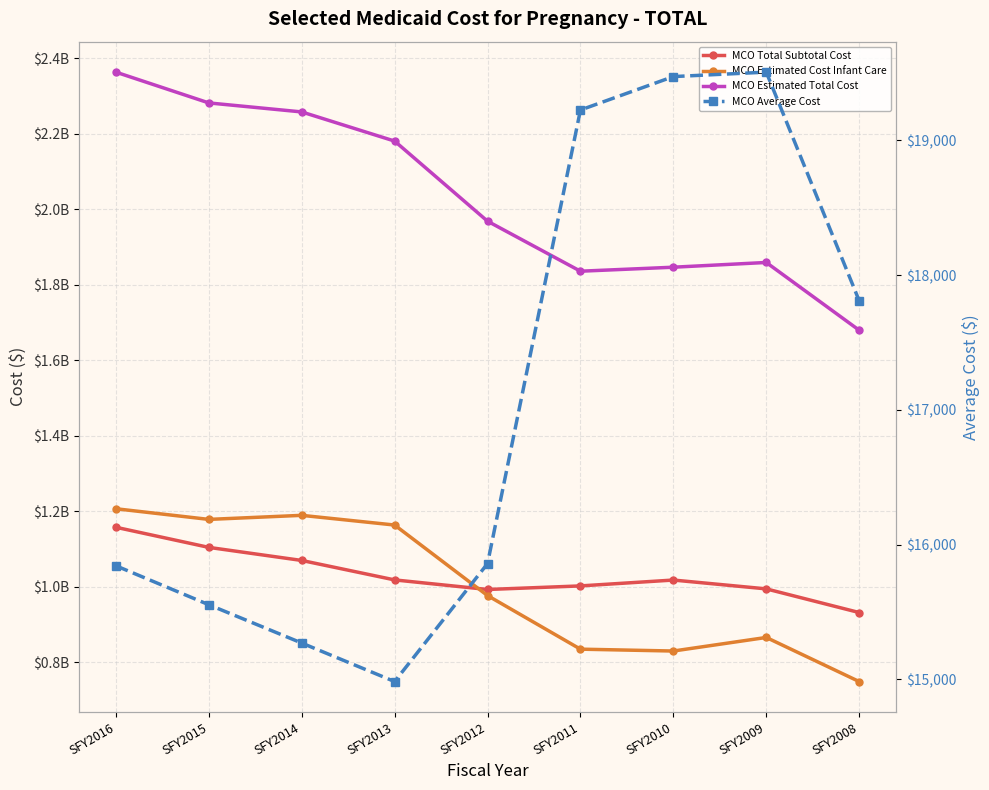

What is the value of the MCO Estimated Cost Infant Care point at the 7th from the left?

829281988.5